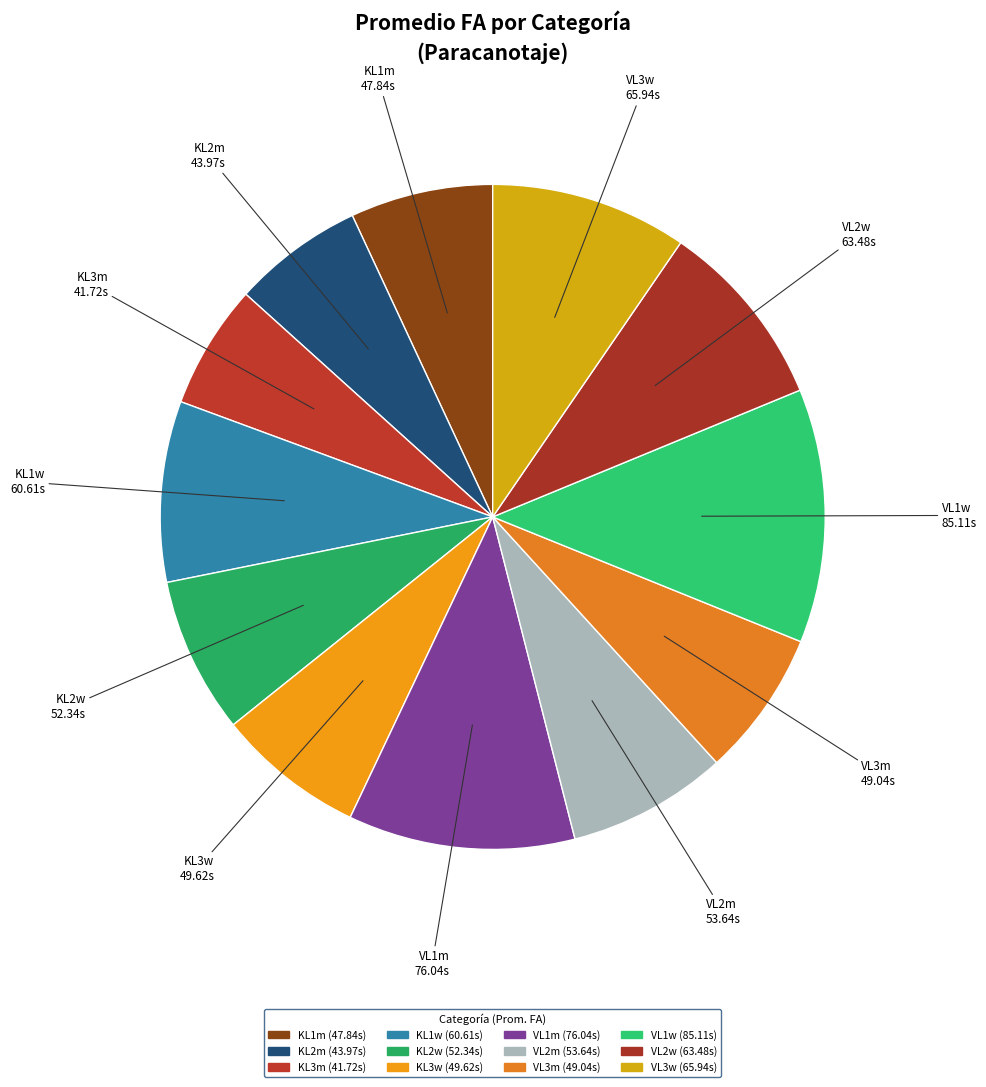

True or false: VL2w accounts for 1% of the total.

False